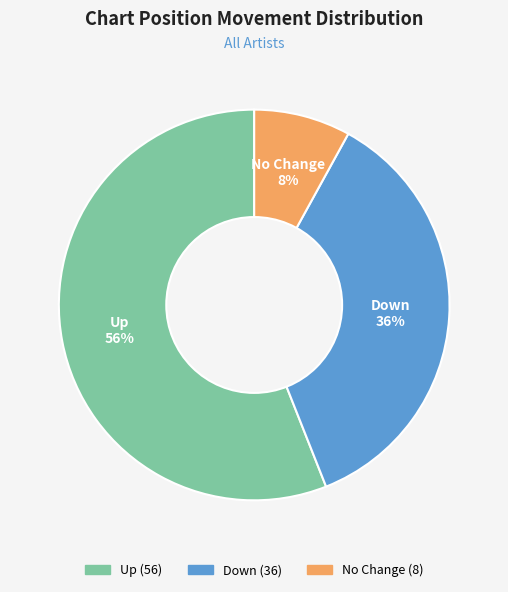

To the nearest percent, what is the difference between the largest and smallest slice percentages?

48%